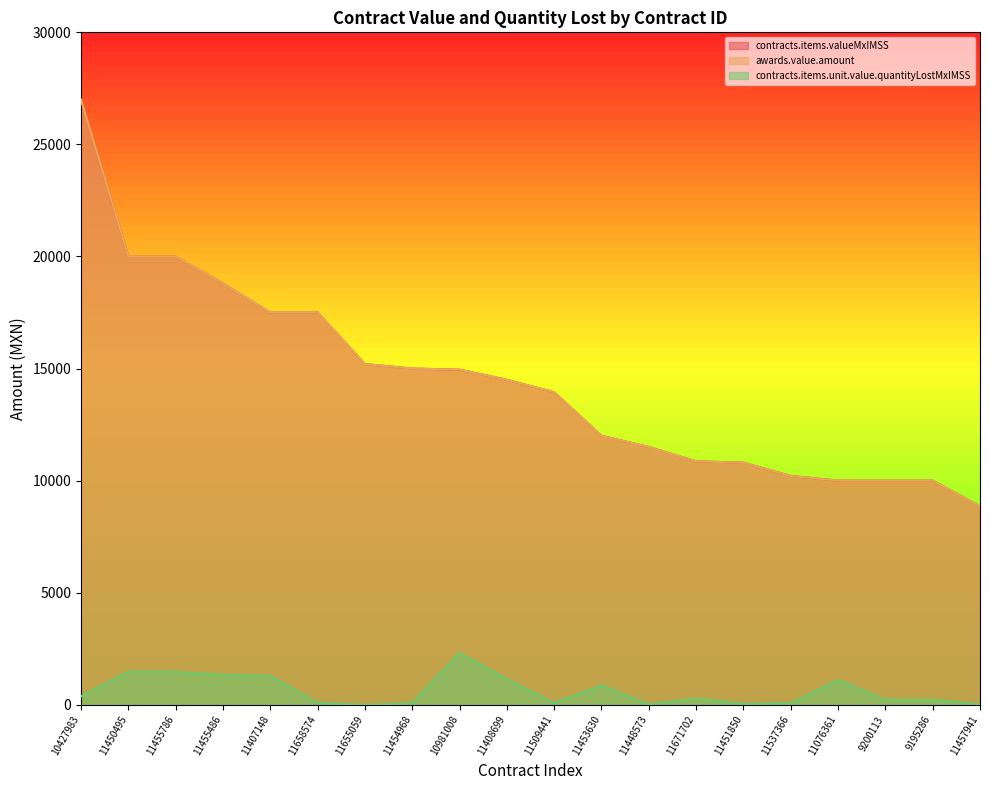

Is it true that awards.value.amount equals 12000.0 at 11453630?

True